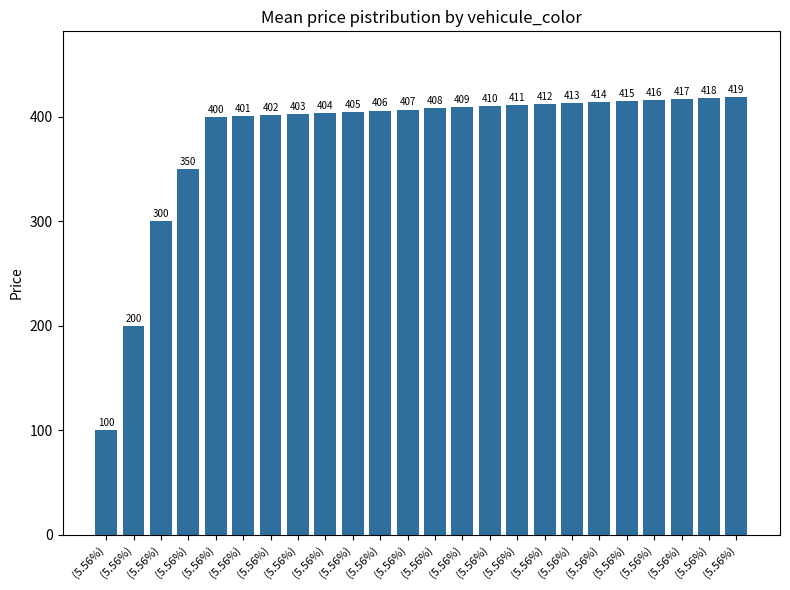

How many values are below 408?

12